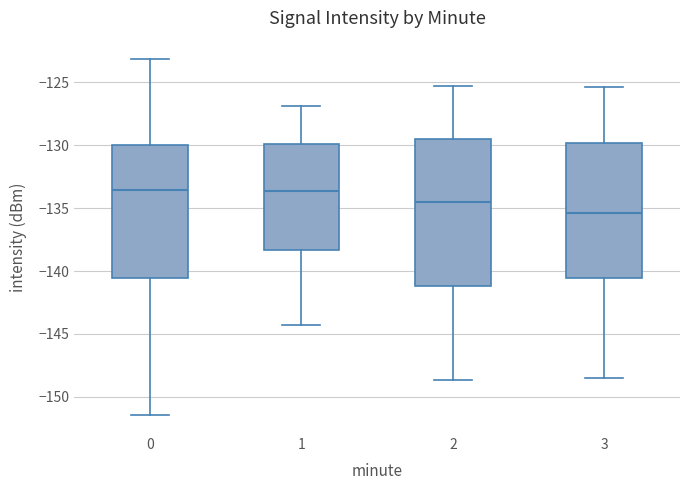

Where is the lower edge of the box at x = 3 on the y-axis? The values are not printed on the chart, so give them approximately, as read against the axis.

-140.5